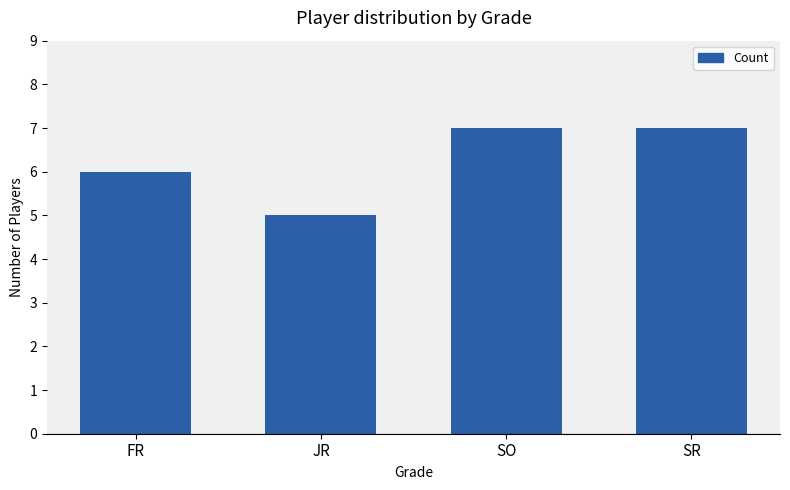

What is the greatest value displayed?

7